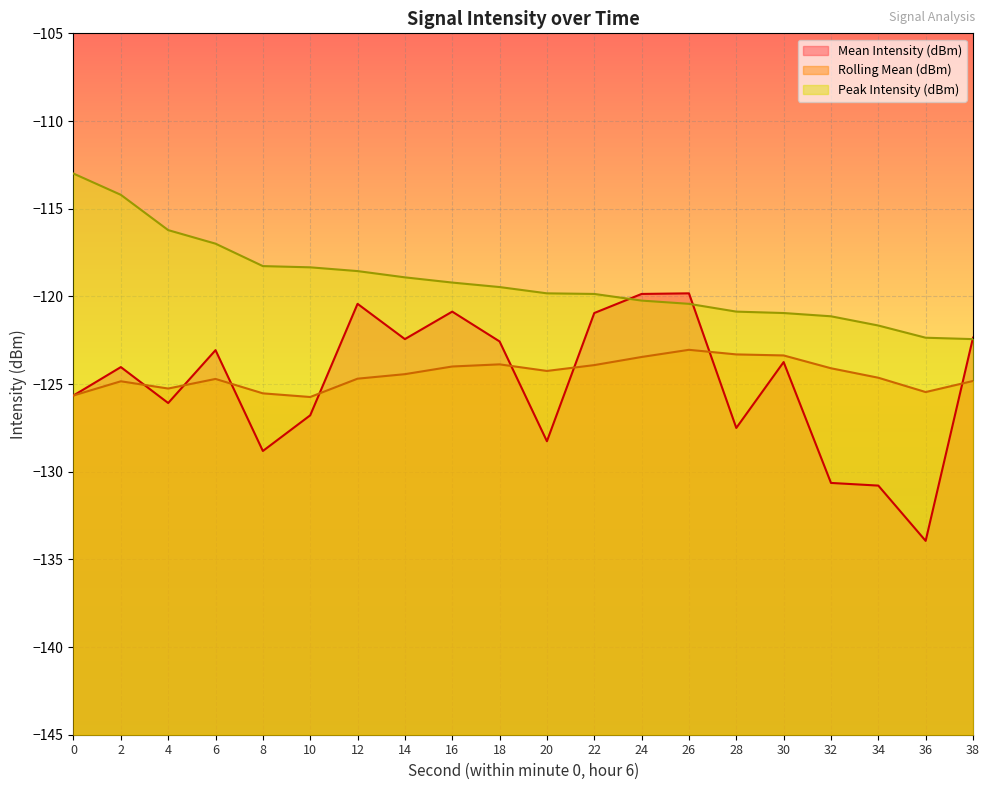

The value of Rolling Mean (dBm) at 18 is -86.5. True or false?

False